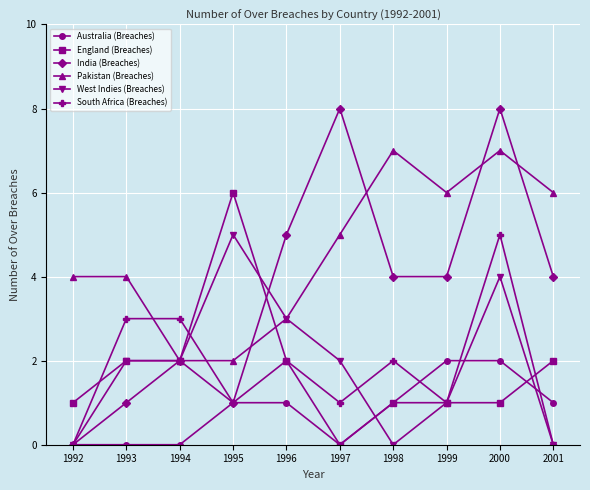

What is the sum of the West Indies (Breaches) values at 2000 and 1994?

6